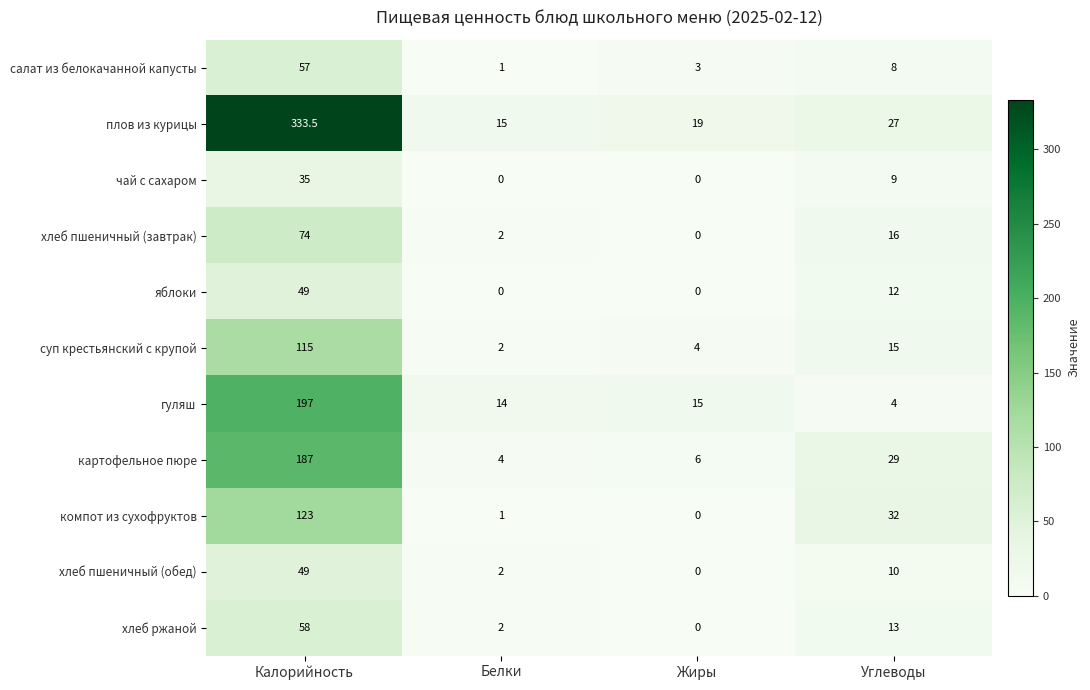

What is the difference between the чай с сахаром values at Калорийность and Углеводы?

26.0